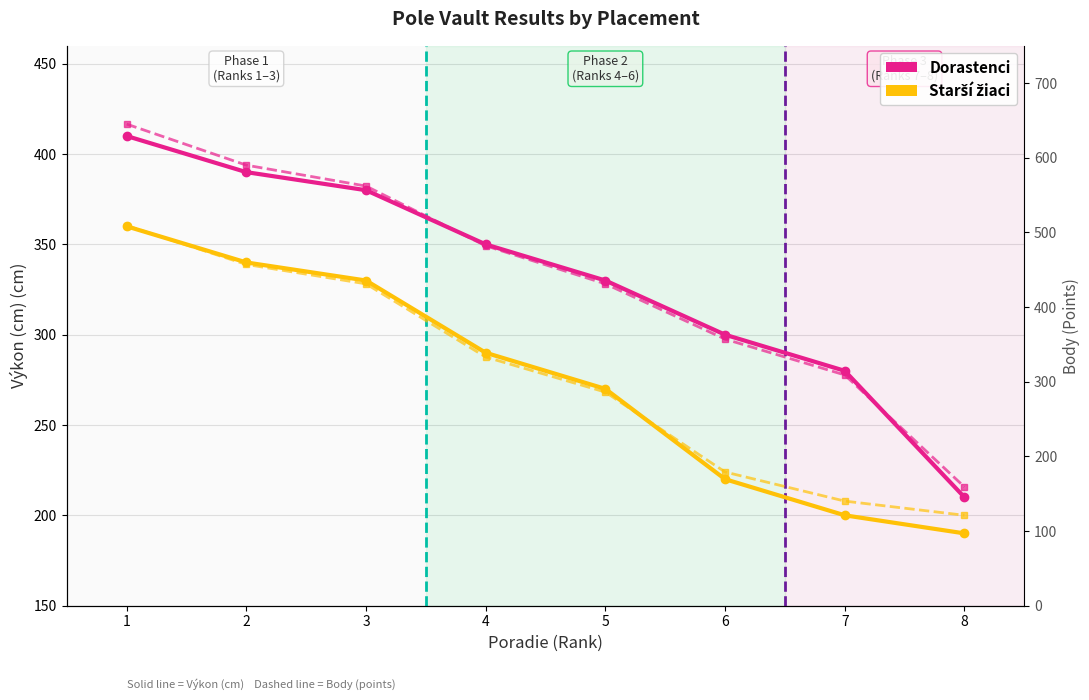

What is the highest value of the Starší žiaci (Výkon) series?

360